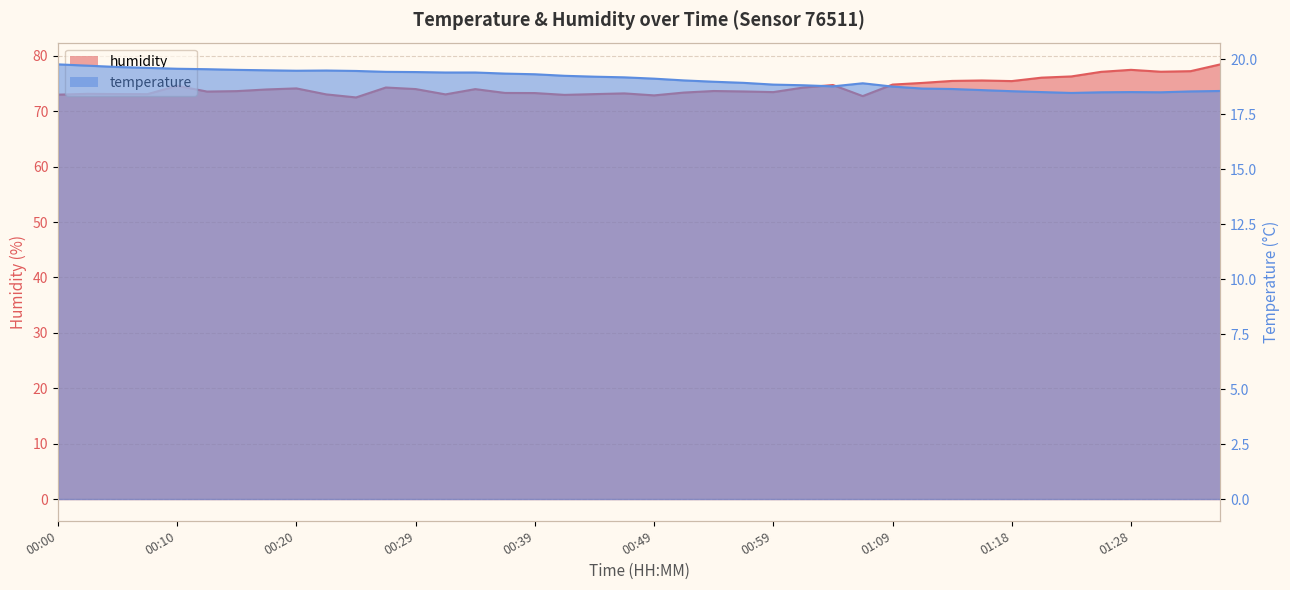

At which label does humidity first exceed 73?

00:03